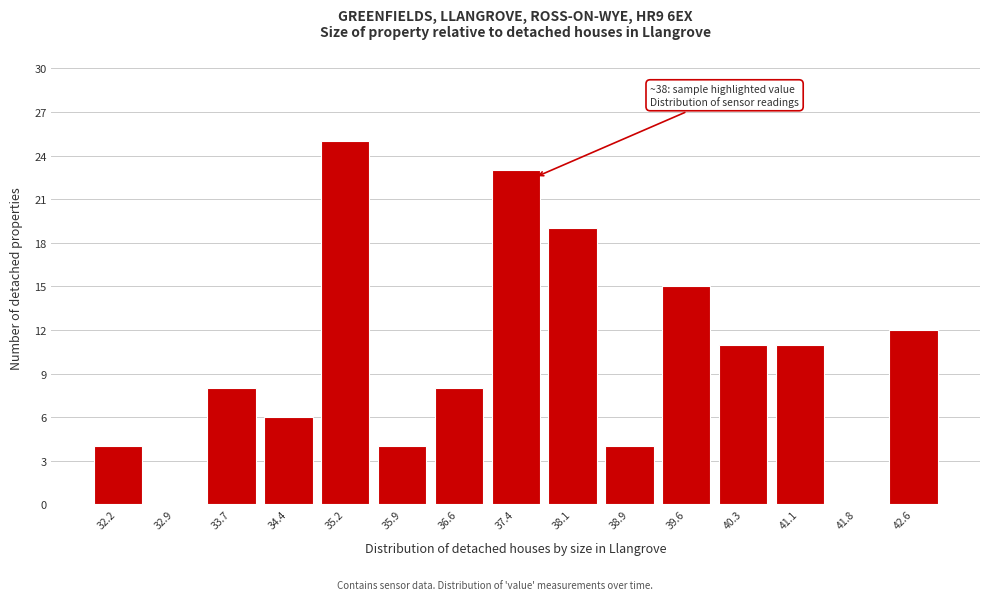

Reading right to left, transcribe all the data shown in this chart.

42.6=12	41.8=0	41.1=11	40.3=11	39.6=15	38.9=4	38.1=19	37.4=23	36.6=8	35.9=4	35.2=25	34.4=6	33.7=8	32.9=0	32.2=4